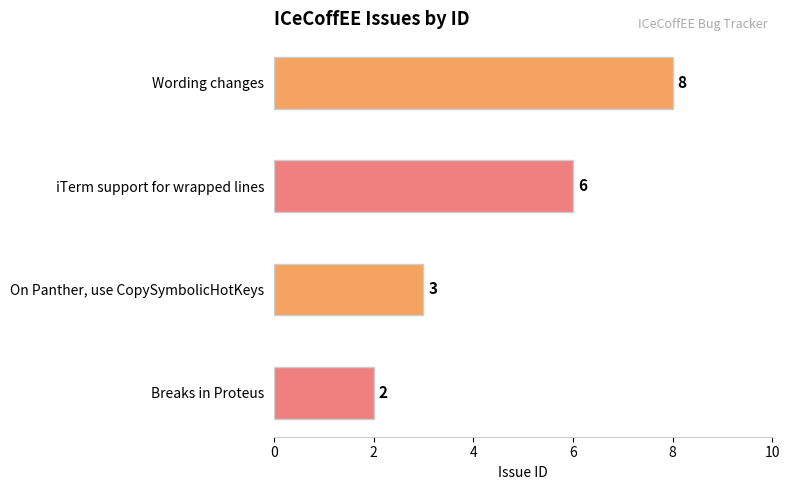

The chart shows a value of 5 at On Panther, use CopySymbolicHotKeys. True or false?

False